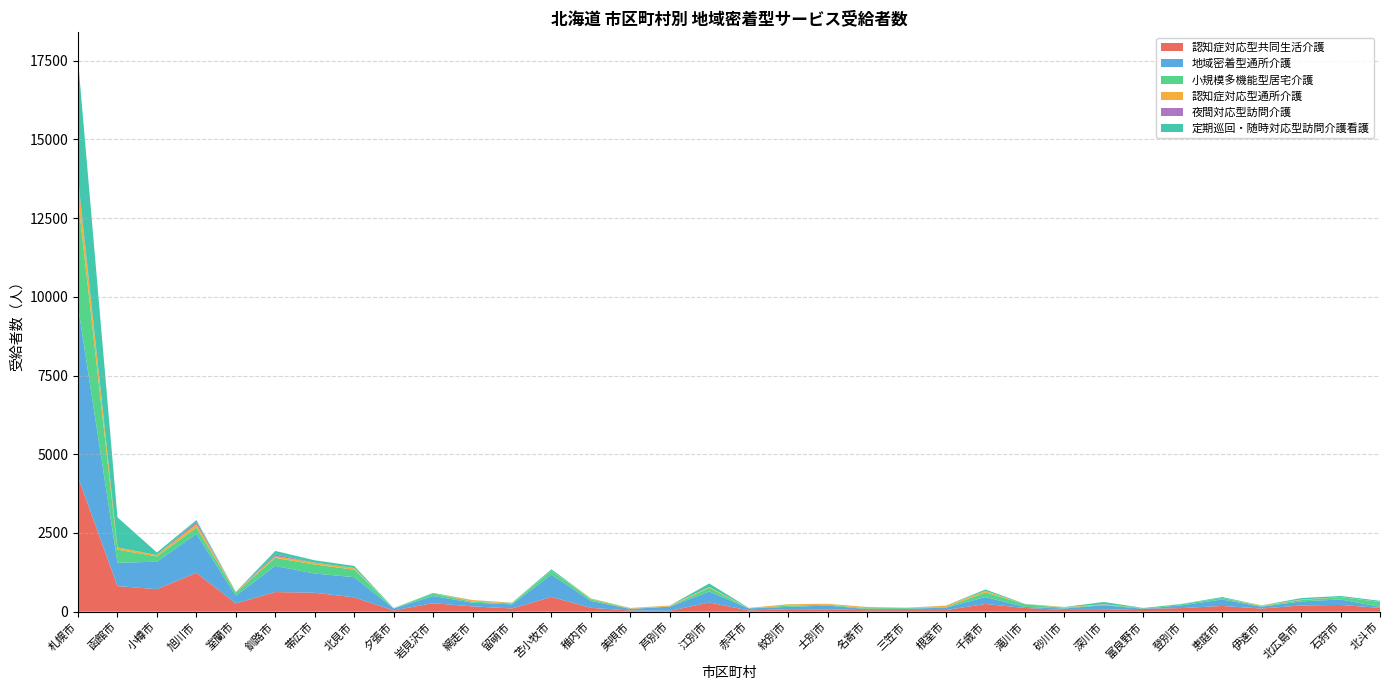

Reading left to right, list all the values displayed in this chart.

認知症対応型共同生活介護: 4276	813	716	1235	261	624	602	455	39	270	168	103	468	122	38	27	292	39	79	74	48	50	52	245	119	54	58	90	116	183	100	198	214	122
地域密着型通所介護: 5416	741	871	1238	247	829	609	642	63	228	119	130	708	217	50	133	348	66	75	121	36	44	77	220	34	49	146	4	91	204	58	129	175	34
小規模多機能型居宅介護: 3406	416	166	199	100	256	287	237	1	80	30	30	129	55	4	4	117	1	38	25	25	27	17	145	82	22	18	25	36	49	18	43	72	154
認知症対応型通所介護: 602	68	46	111	14	56	57	51	5	1	50	15	4	23	18	29	26	12	43	30	38	0	46	47	4	18	14	0	0	0	22	16	3	5
夜間対応型訪問介護: 65	2	0	73	0	53	0	2	0	0	0	0	0	0	0	0	0	0	0	0	0	0	0	0	0	0	0	0	0	0	0	0	0	0
定期巡回・随時対応型訪問介護看護: 3757	956	81	55	7	112	77	66	6	19	3	8	39	5	7	2	113	3	2	1	3	5	1	49	9	6	72	0	9	29	2	46	35	30